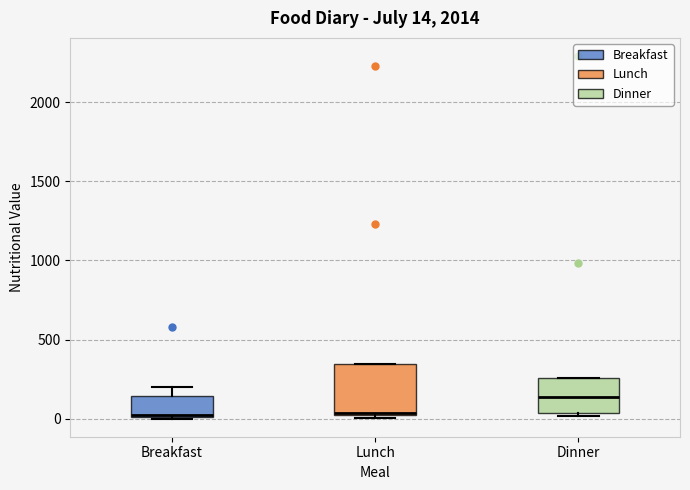

Comparing the boxes themselves (not the whiskers), which one is the tallest?

Lunch